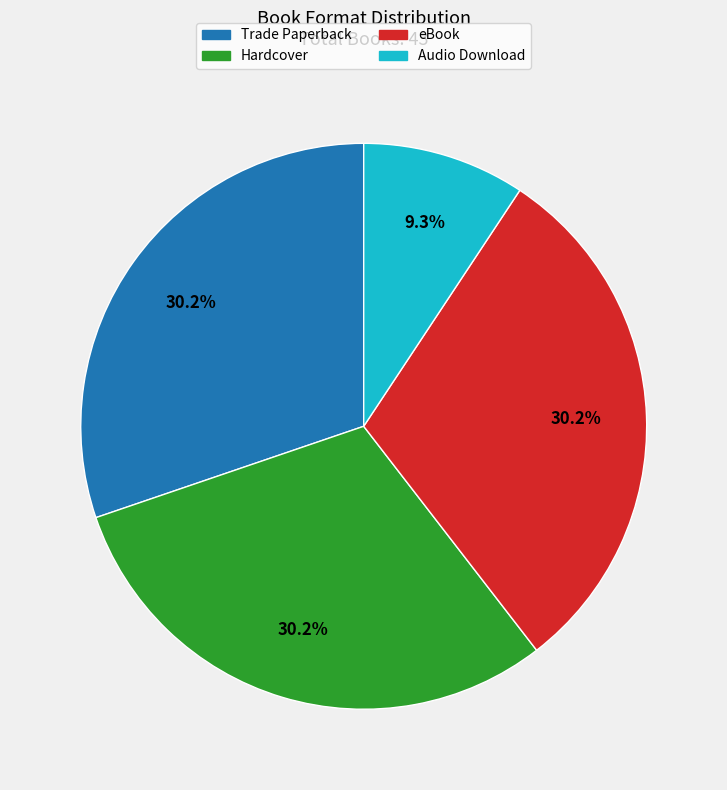

What is the ratio of the value at Hardcover to the value at eBook?

1.0